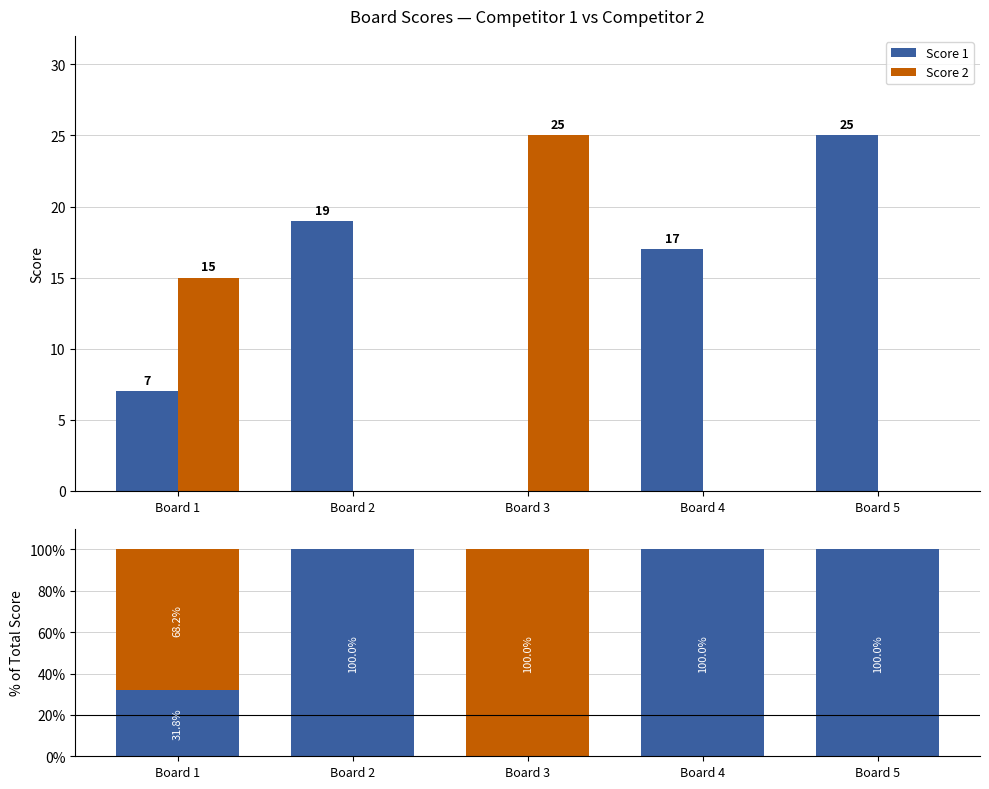

What is the spread (max minus min) of values at Board 4?

100.0